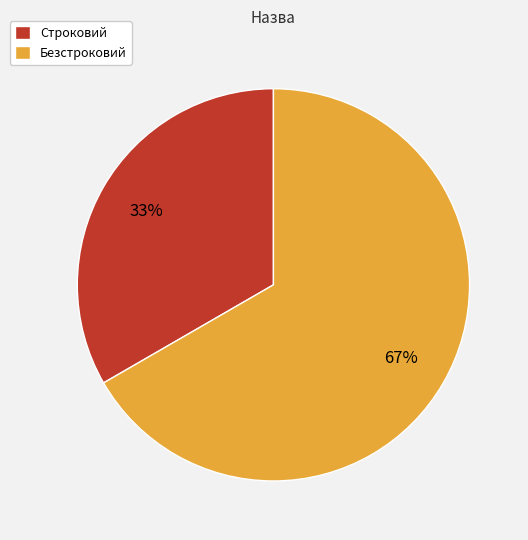

To the nearest percent, what is the combined percentage of Безстроковий and Строковий?

100%